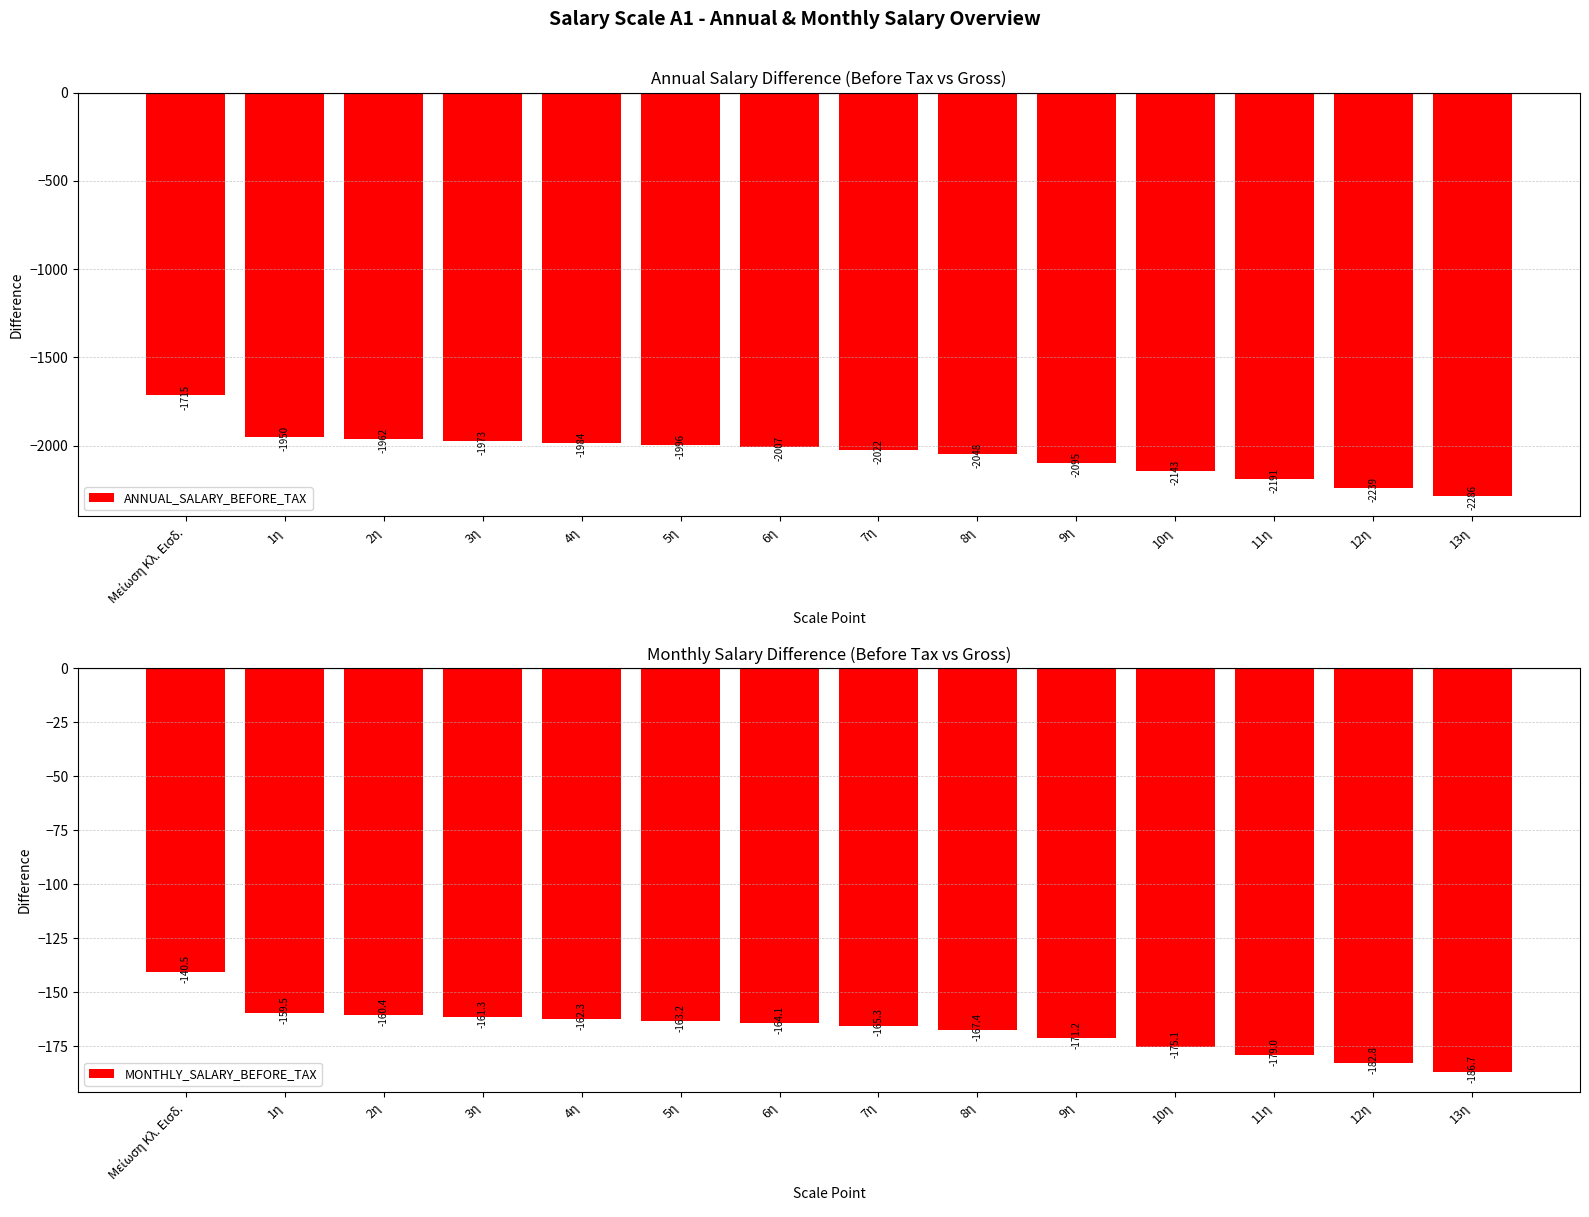

What position from the left is 10η?

11